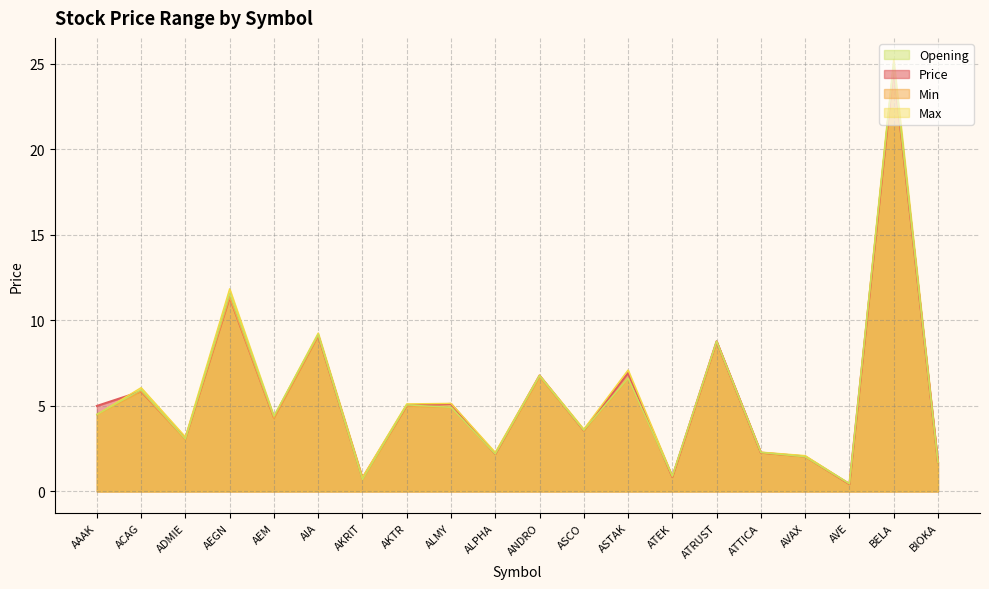

Which series has the widest spread of values?

Max